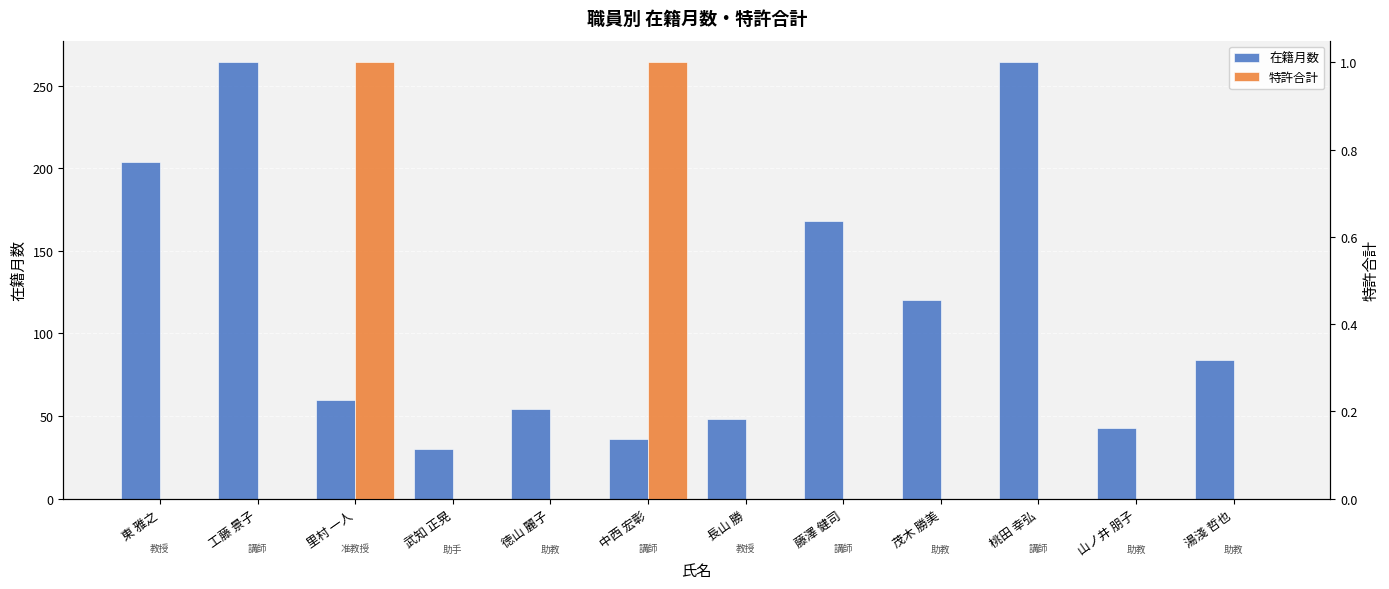

At which category is the sum across all series the highest?

工藤 景子